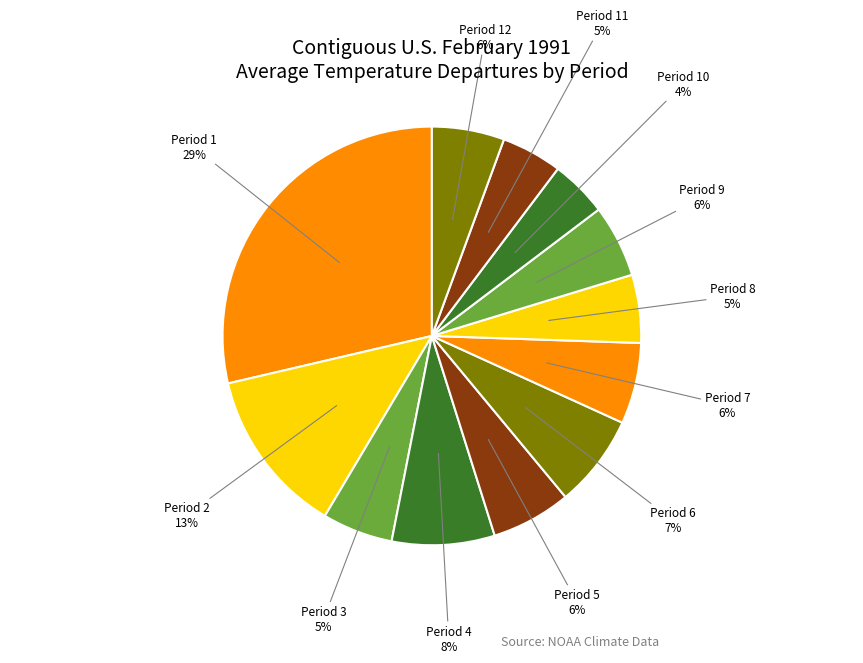

Count the number of slices in the pie.

12